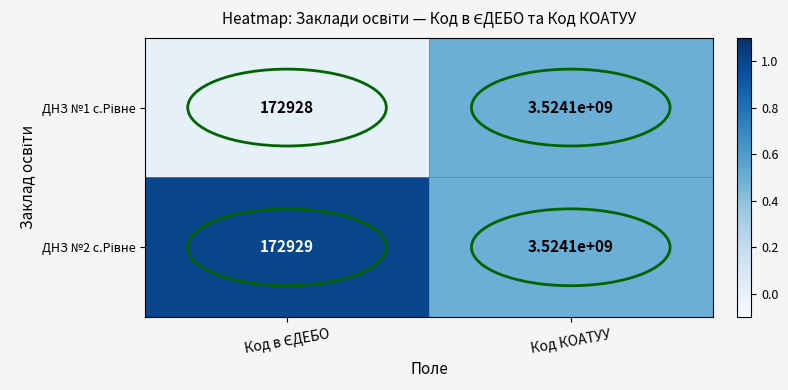

At which category is the sum across all series the highest?

Код КОАТУУ